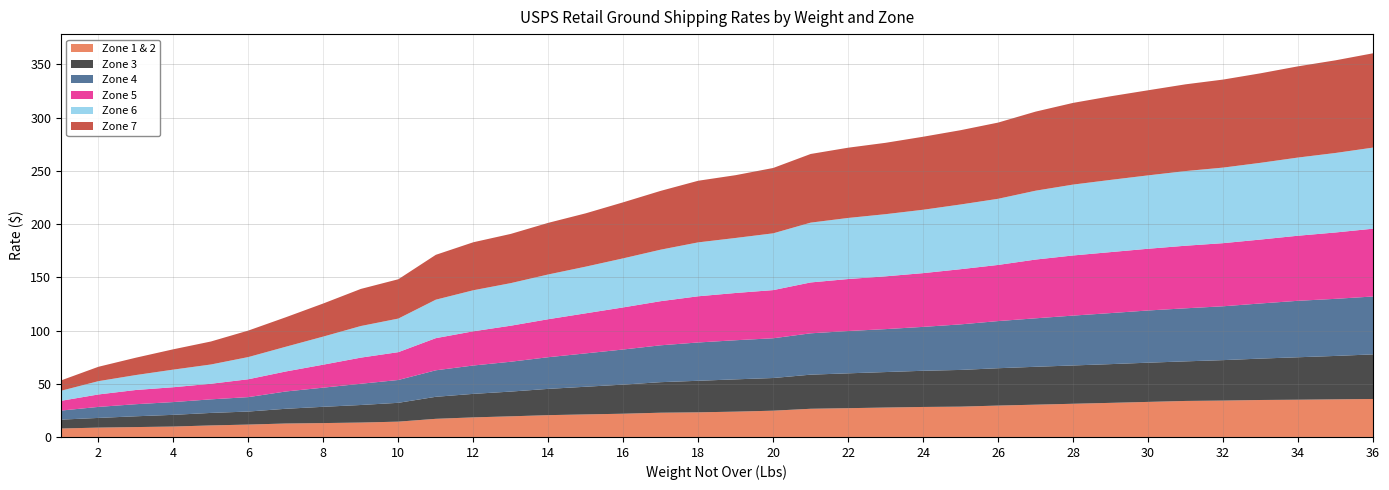

Reading left to right, transcribe all the data shown in this chart.

Zone 1 & 2: 8.0	8.8	9.3	9.8	10.8	11.7	12.7	13.1	13.6	14.4	17.1	18.4	19.4	20.5	21.2	21.9	22.8	23.1	23.8	24.7	26.5	27.1	27.6	28.2	28.5	29.5	30.4	31.2	32.0	33.0	33.9	34.2	34.8	35.0	35.4	35.7
Zone 3: 8.3	9.1	10.2	11.0	11.8	12.2	13.8	15.3	16.5	17.7	20.7	22.1	23.2	24.7	26.0	27.4	28.7	29.6	30.4	30.7	32.0	32.8	33.4	34.0	34.5	35.1	35.6	36.0	36.4	36.9	37.2	38.0	38.9	39.9	40.8	41.9
Zone 4: 8.5	10.3	11.3	12.0	12.8	13.6	16.2	18.0	19.9	21.4	24.9	26.6	28.1	29.8	31.4	33.0	34.6	36.0	36.8	37.4	38.9	39.8	40.4	41.2	42.8	44.3	45.5	46.9	48.0	49.0	49.9	50.6	51.8	53.0	53.6	54.4
Zone 5: 9.2	11.7	13.3	13.9	14.7	16.8	18.8	21.6	24.6	26.1	30.2	32.1	33.9	35.7	37.6	39.5	41.5	43.4	44.4	45.2	47.8	48.9	49.6	50.5	51.9	52.8	55.2	56.5	57.3	58.0	58.8	59.3	60.0	61.1	62.4	63.7
Zone 6: 9.4	12.5	14.1	16.6	18.1	20.9	23.2	26.4	29.7	31.6	36.1	38.5	40.0	42.0	43.9	46.1	48.4	50.6	51.7	53.4	56.2	57.4	58.4	59.5	60.8	62.1	64.7	66.6	67.8	69.0	70.2	71.0	72.1	73.5	74.7	76.2
Zone 7: 9.7	13.5	16.3	19.1	21.6	24.9	27.7	31.1	34.9	37.0	42.1	45.1	46.2	48.5	50.1	52.6	55.2	57.9	59.0	61.4	64.5	66.0	67.0	68.6	69.8	71.6	74.3	76.8	78.5	80.0	81.5	82.7	84.1	85.7	87.0	88.6